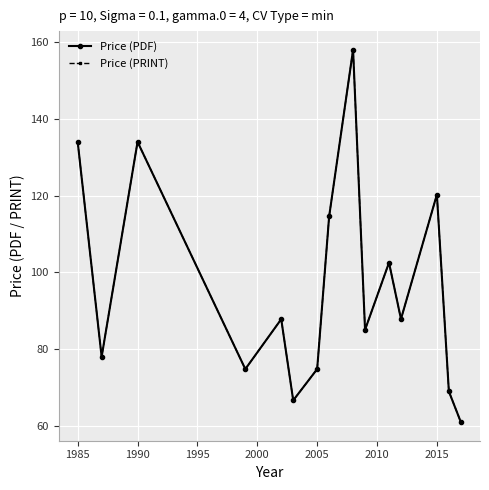

Is this an area chart (filled region under the line)?

No